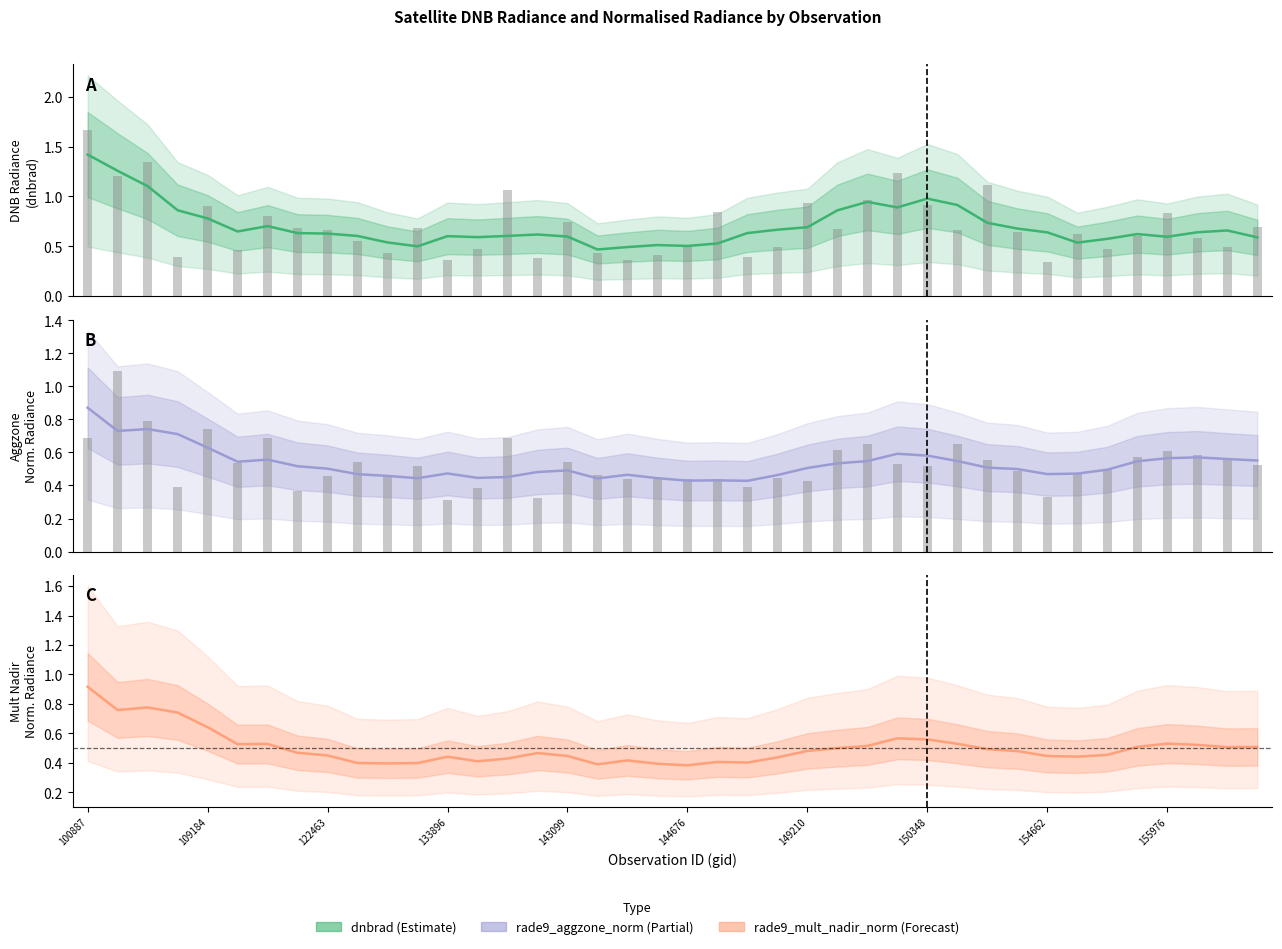

Rank the series at 37 from highest to lowest value.

dnbrad, rade9_aggzone_norm, rade9_mult_nadir_norm